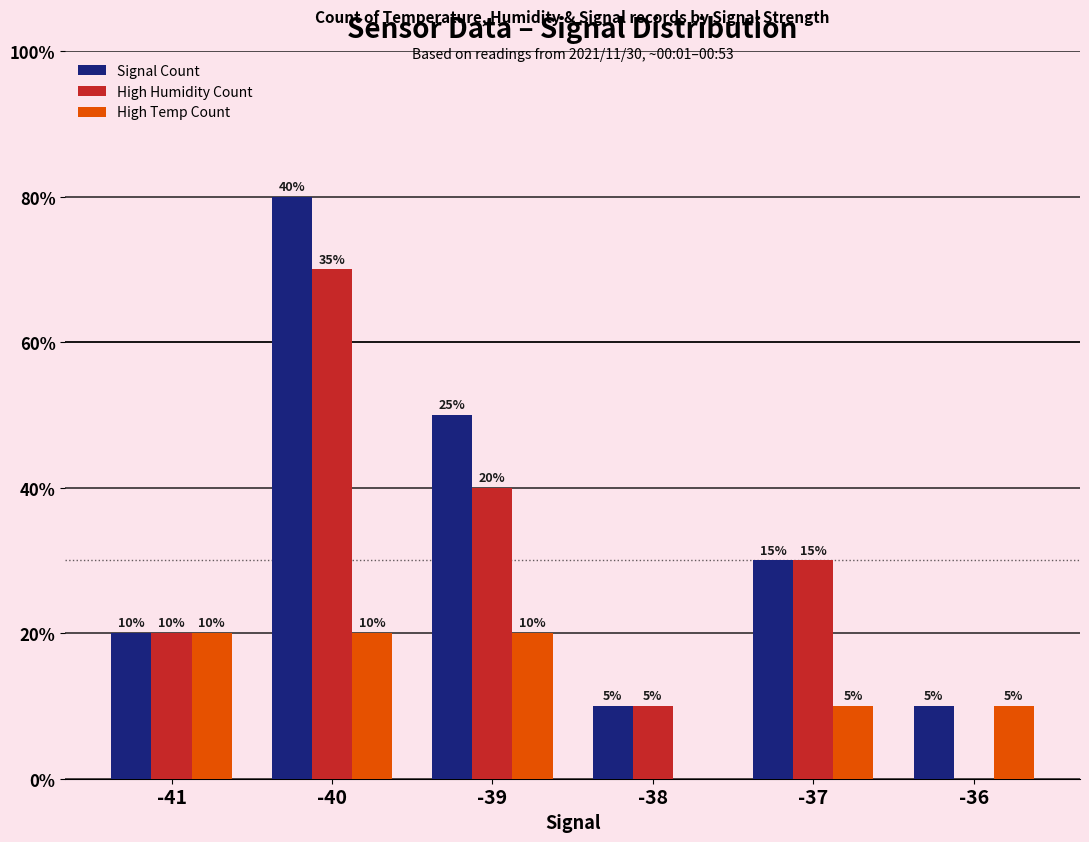

Between -38 and -36, which series saw the biggest shift?

High Humidity Count